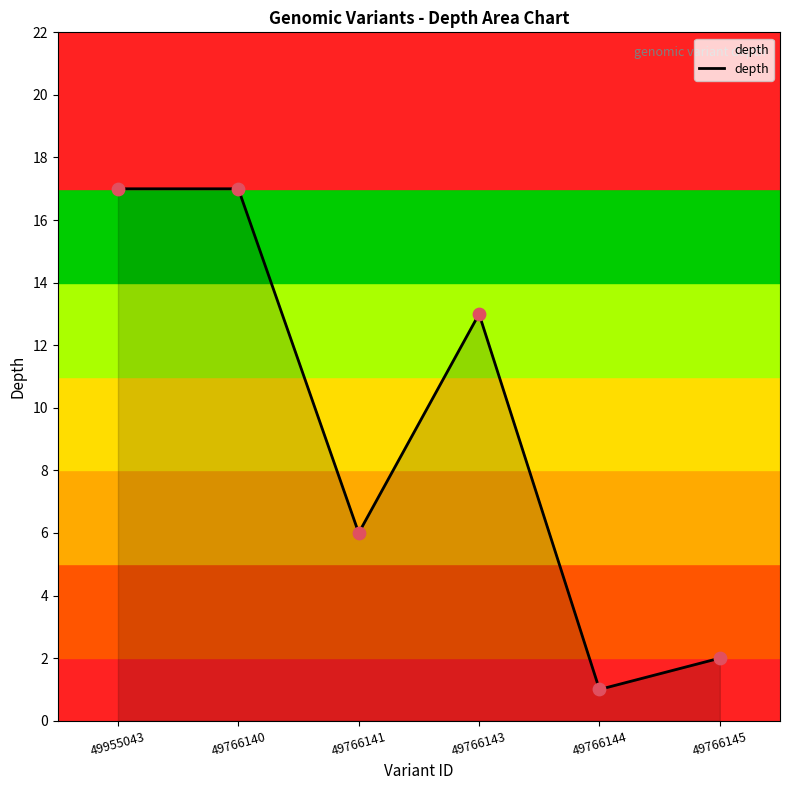

Approximately how many times larger is the value at 49766143 compared to 49766145?

6.5